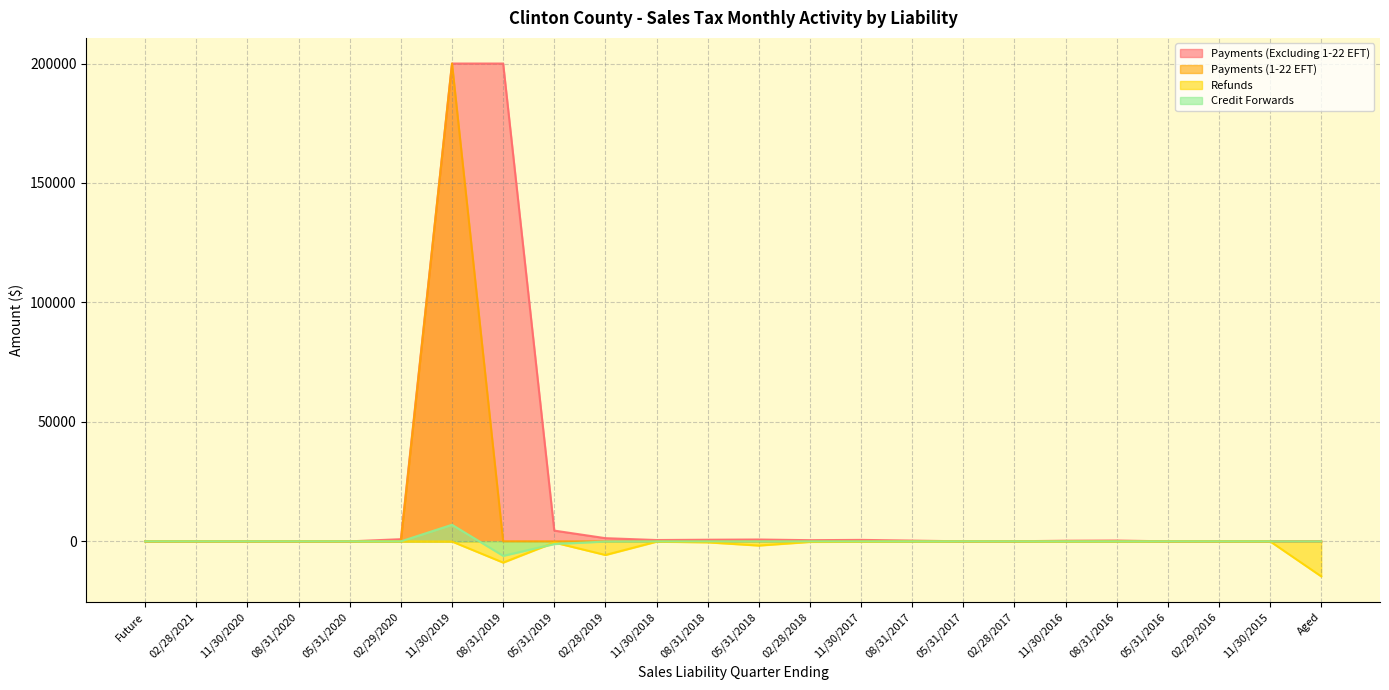

At which label is Credit Forwards closest to 447?

08/31/2018